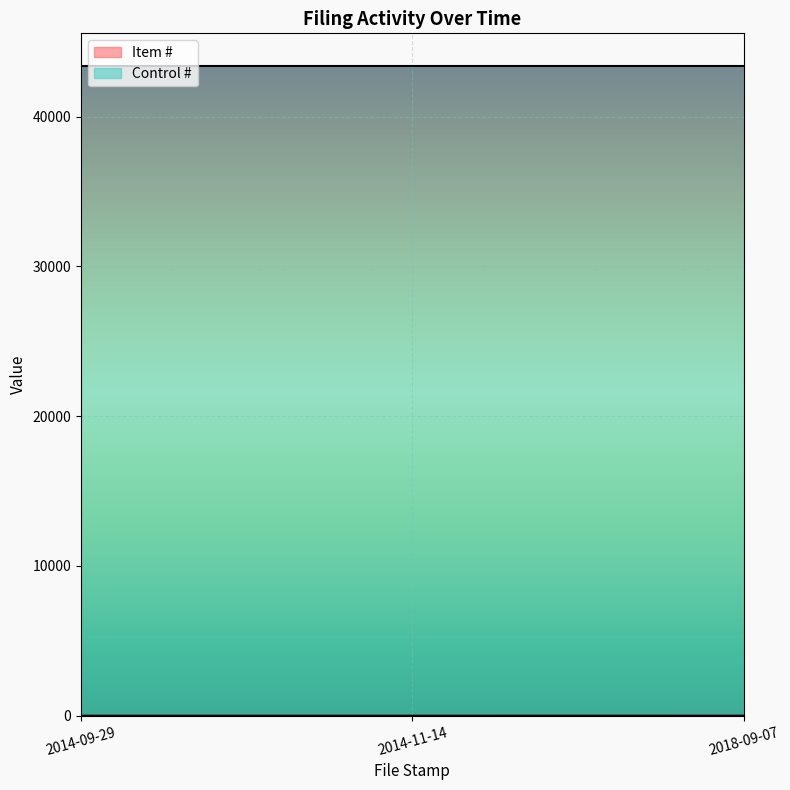

How many data points are above 2?

1